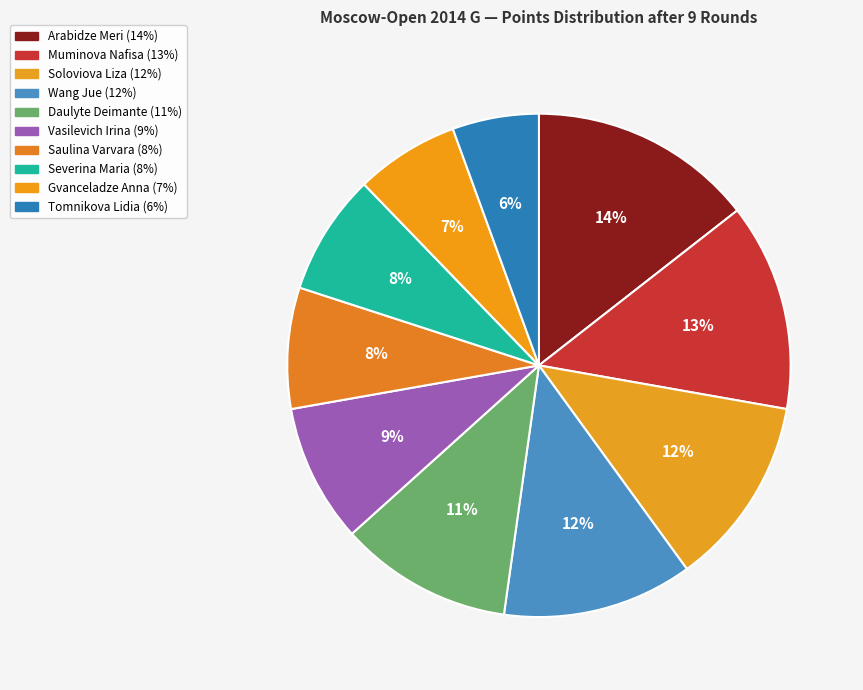

Between Tomnikova Lidia and Severina Maria, which is larger?

Severina Maria